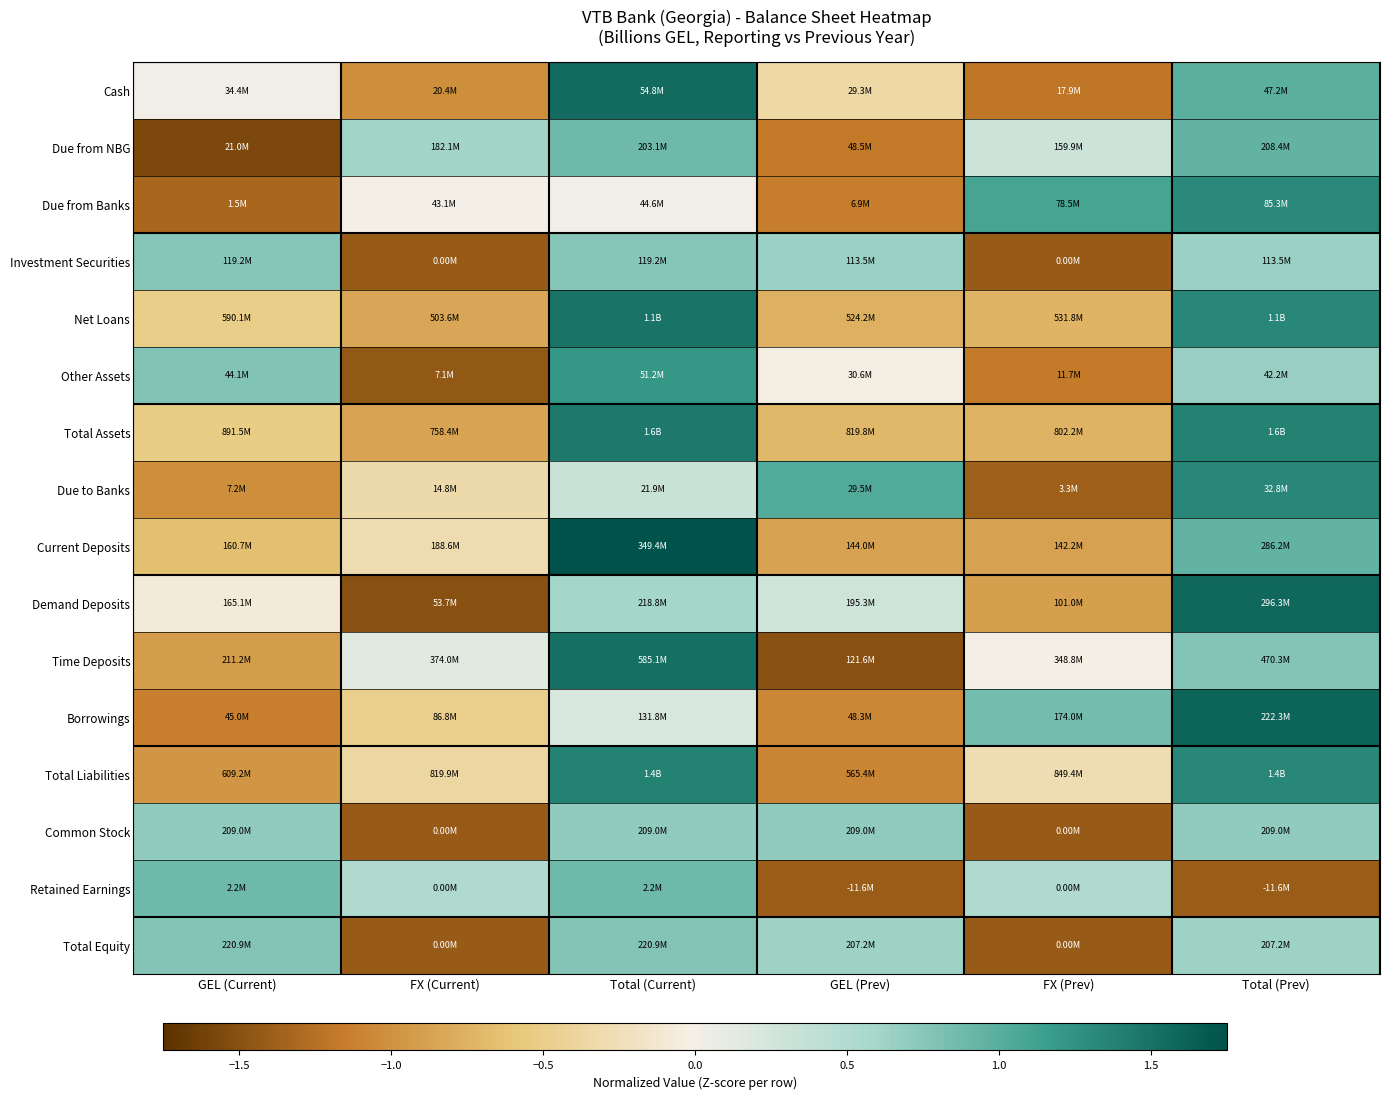

Reading left to right, list all the values displayed in this chart.

Cash: GEL (Current)=0.0	FX (Current)=-1.0	Total (Current)=1.6	GEL (Prev)=-0.4	FX (Prev)=-1.2	Total (Prev)=1.0
Due from NBG: GEL (Current)=-1.6	FX (Current)=0.6	Total (Current)=0.9	GEL (Prev)=-1.2	FX (Prev)=0.3	Total (Prev)=1.0
Due from Banks: GEL (Current)=-1.3	FX (Current)=-0.0	Total (Current)=0.0	GEL (Prev)=-1.1	FX (Prev)=1.1	Total (Prev)=1.3
Investment Securities: GEL (Current)=0.8	FX (Current)=-1.4	Total (Current)=0.8	GEL (Prev)=0.7	FX (Prev)=-1.4	Total (Prev)=0.7
Net Loans: GEL (Current)=-0.5	FX (Current)=-0.8	Total (Current)=1.5	GEL (Prev)=-0.8	FX (Prev)=-0.7	Total (Prev)=1.3
Other Assets: GEL (Current)=0.8	FX (Current)=-1.4	Total (Current)=1.2	GEL (Prev)=-0.0	FX (Prev)=-1.2	Total (Prev)=0.7
Total Assets: GEL (Current)=-0.5	FX (Current)=-0.9	Total (Current)=1.4	GEL (Prev)=-0.7	FX (Prev)=-0.7	Total (Prev)=1.4
Due to Banks: GEL (Current)=-1.0	FX (Current)=-0.3	Total (Current)=0.3	GEL (Prev)=1.0	FX (Prev)=-1.4	Total (Prev)=1.3
Current Deposits: GEL (Current)=-0.7	FX (Current)=-0.3	Total (Current)=1.8	GEL (Prev)=-0.9	FX (Prev)=-0.9	Total (Prev)=0.9
Demand Deposits: GEL (Current)=-0.1	FX (Current)=-1.5	Total (Current)=0.6	GEL (Prev)=0.3	FX (Prev)=-0.9	Total (Prev)=1.6
Time Deposits: GEL (Current)=-0.9	FX (Current)=0.1	Total (Current)=1.5	GEL (Prev)=-1.5	FX (Prev)=-0.0	Total (Prev)=0.8
Borrowings: GEL (Current)=-1.1	FX (Current)=-0.5	Total (Current)=0.2	GEL (Prev)=-1.1	FX (Prev)=0.9	Total (Prev)=1.6
Total Liabilities: GEL (Current)=-1.0	FX (Current)=-0.4	Total (Current)=1.4	GEL (Prev)=-1.1	FX (Prev)=-0.3	Total (Prev)=1.3
Common Stock: GEL (Current)=0.7	FX (Current)=-1.4	Total (Current)=0.7	GEL (Prev)=0.7	FX (Prev)=-1.4	Total (Prev)=0.7
Retained Earnings: GEL (Current)=0.9	FX (Current)=0.5	Total (Current)=0.9	GEL (Prev)=-1.4	FX (Prev)=0.5	Total (Prev)=-1.4
Total Equity: GEL (Current)=0.8	FX (Current)=-1.4	Total (Current)=0.8	GEL (Prev)=0.6	FX (Prev)=-1.4	Total (Prev)=0.6